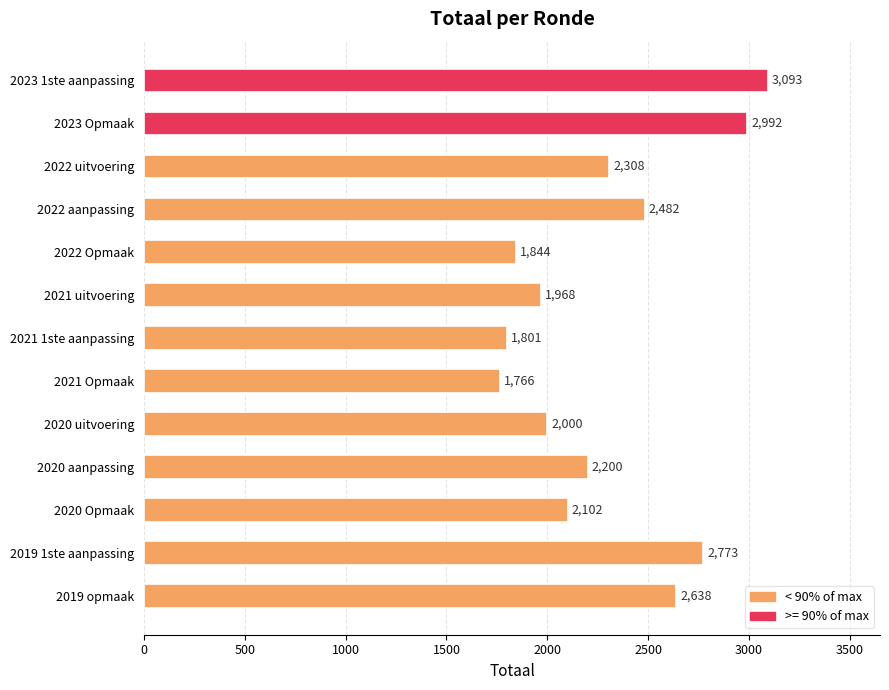

The chart shows a value of 2992 at 2023 Opmaak. True or false?

True